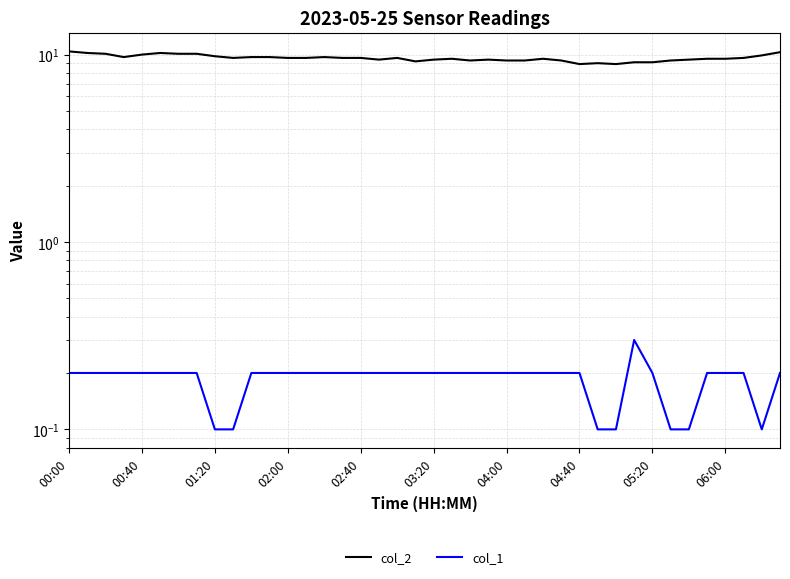

Between 24 and 18, which is larger?

18